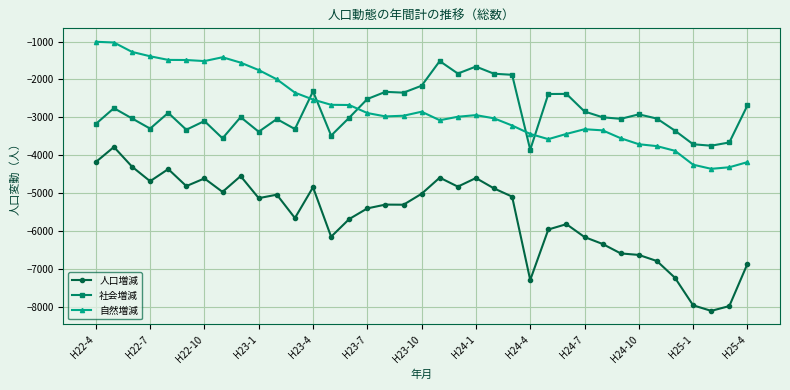

How many interior local valleys does the 社会増減 series have?

11